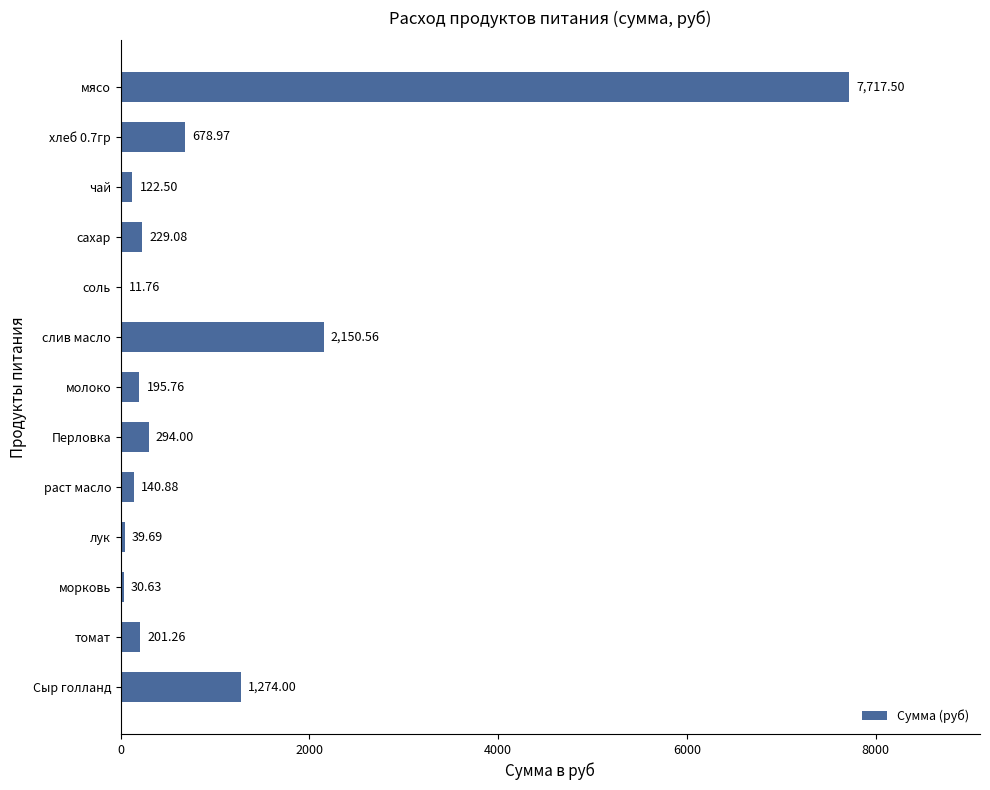

What is the sum of the values at чай and Сыр голланд?

1396.5